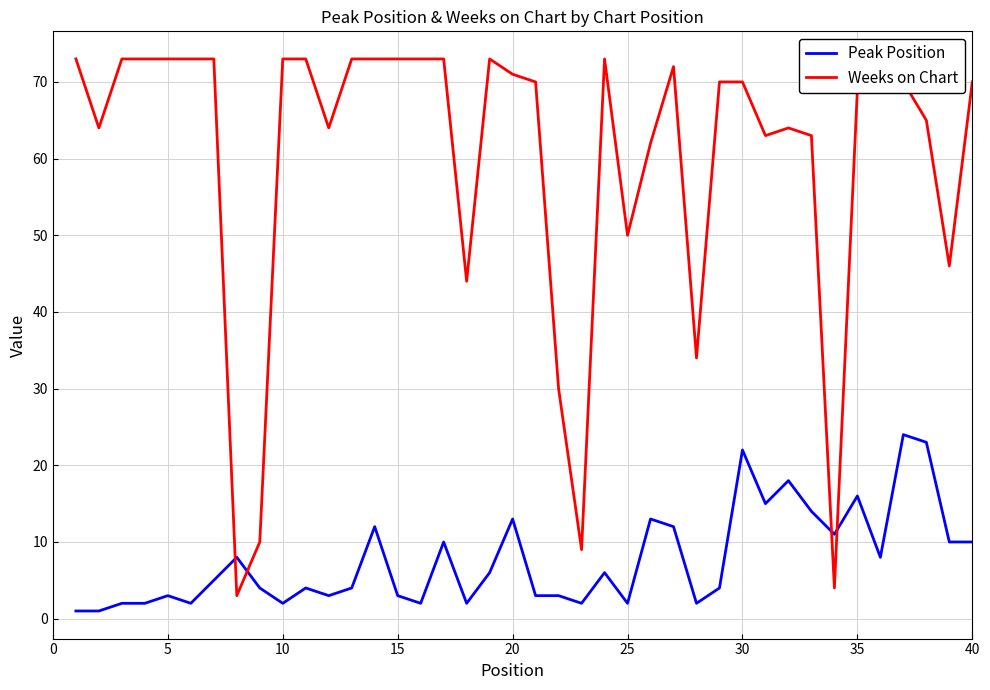

Which series has the largest total across all categories?

Weeks on Chart